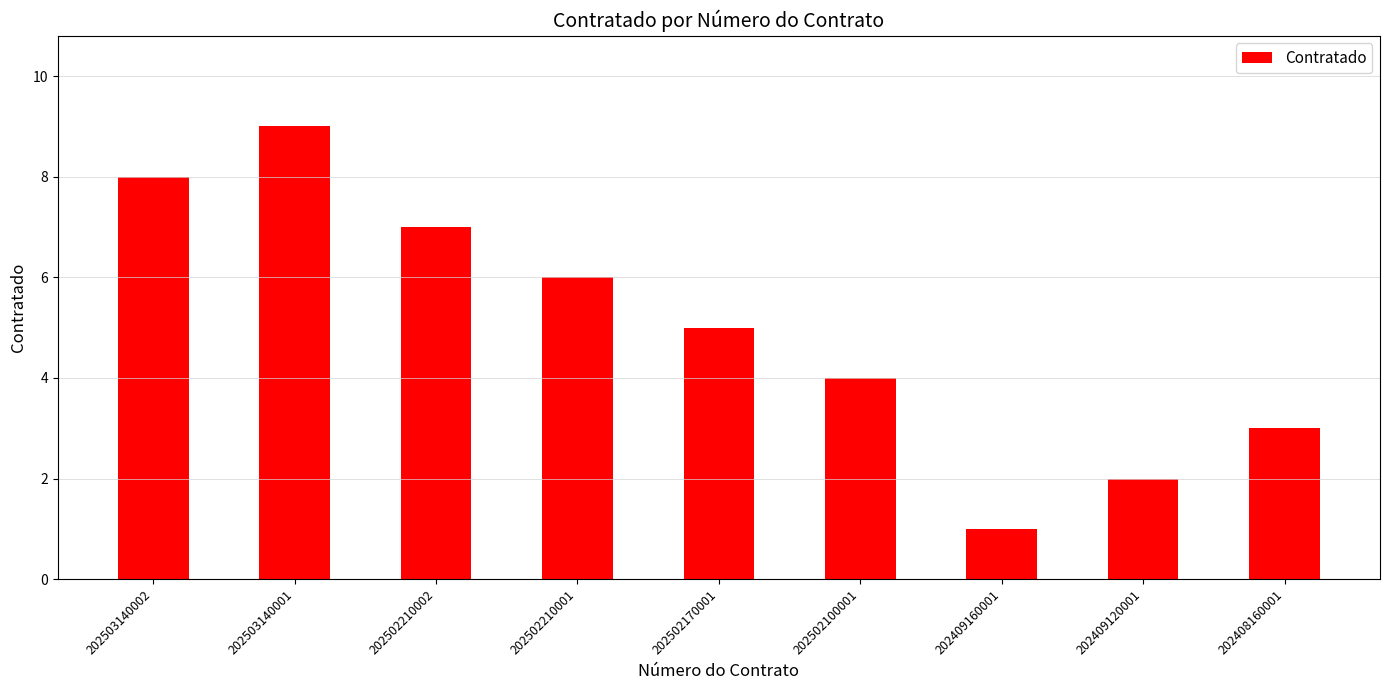

What is the difference between the maximum and minimum values?

8